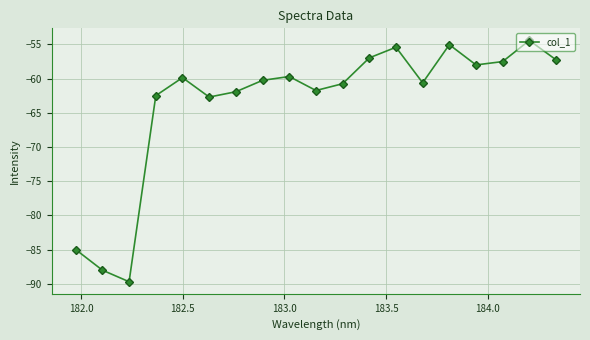

How many interior local valleys (lower than both neighbors) does the data have?

5